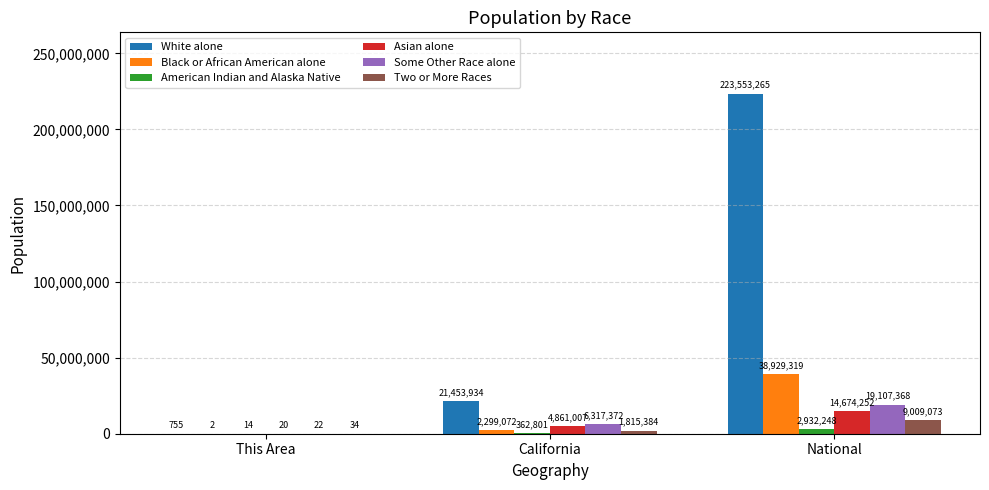

How many groups of bars are there?

3